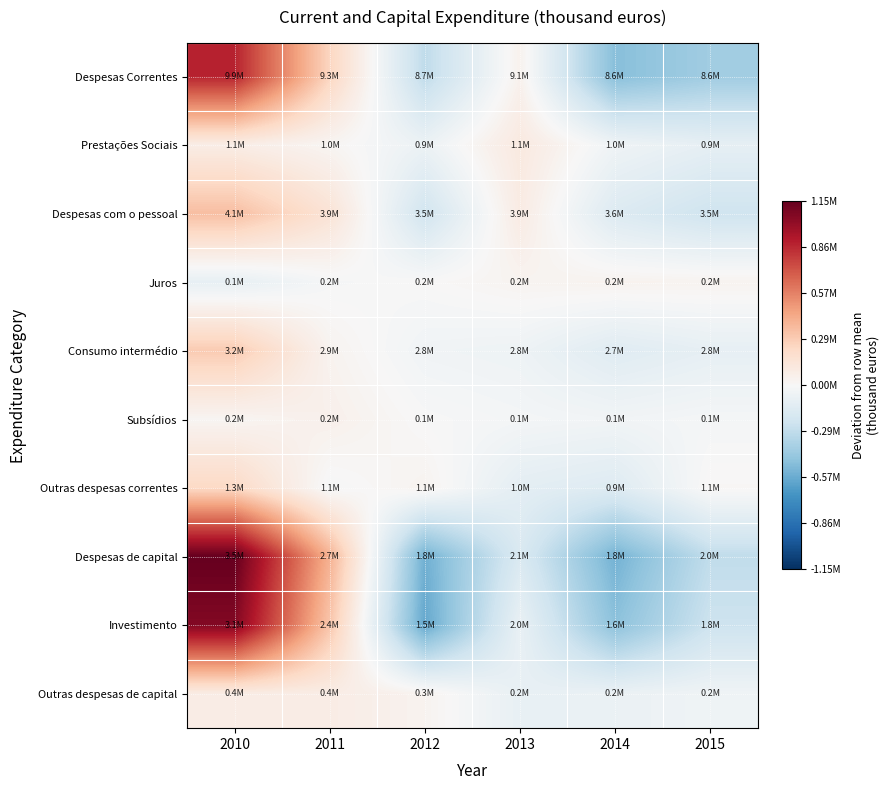

Which series has the largest range (max minus min)?

Despesas de capital